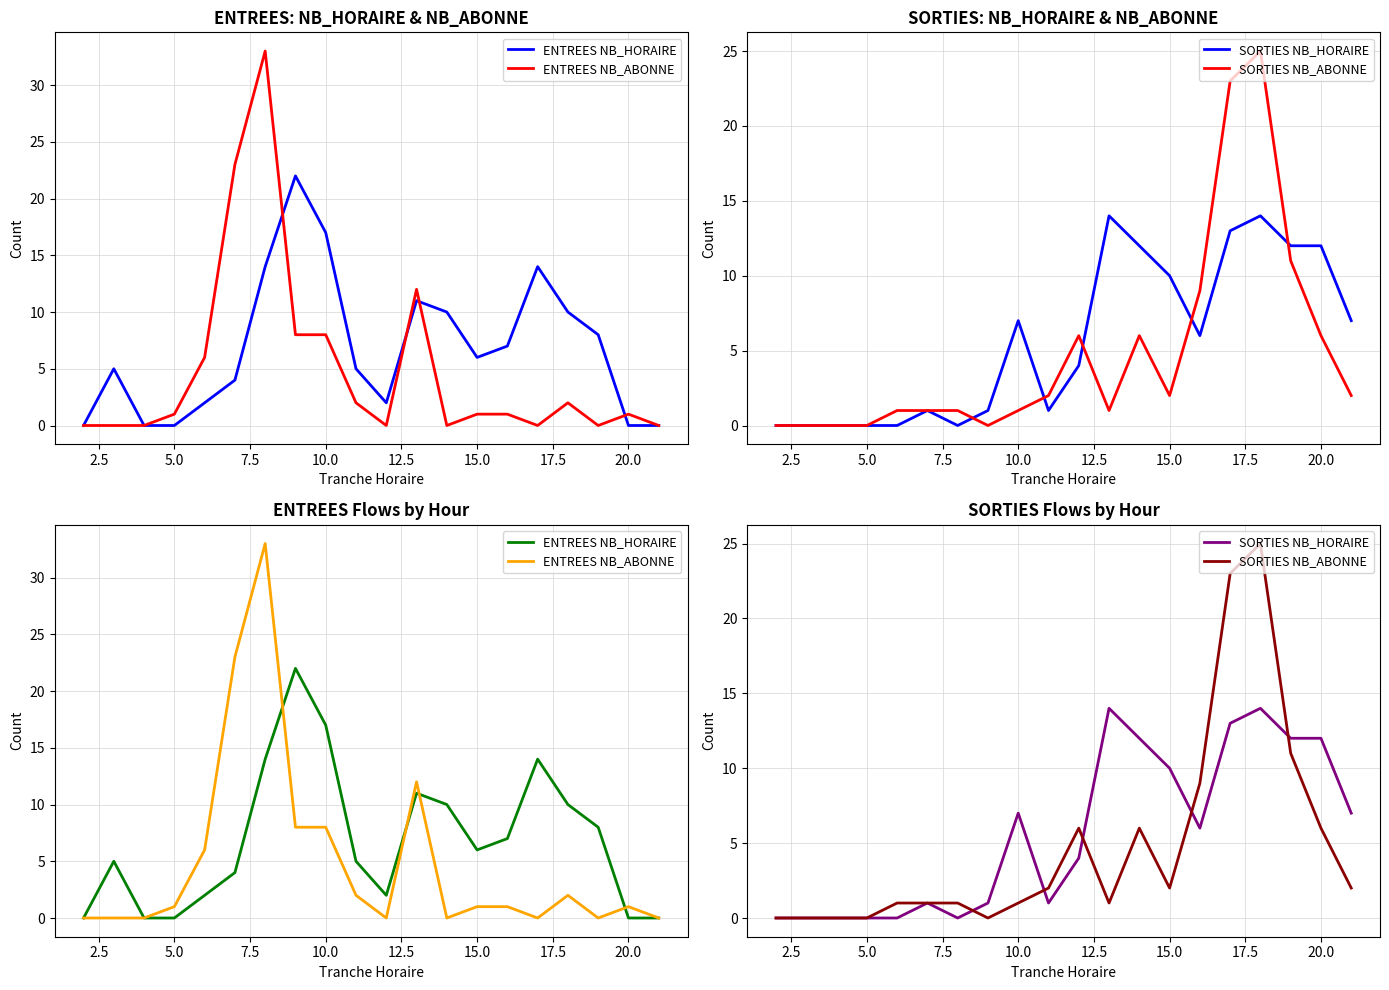

True or false: ENTREES NB_HORAIRE has more than 2 points higher than both neighbors.

True